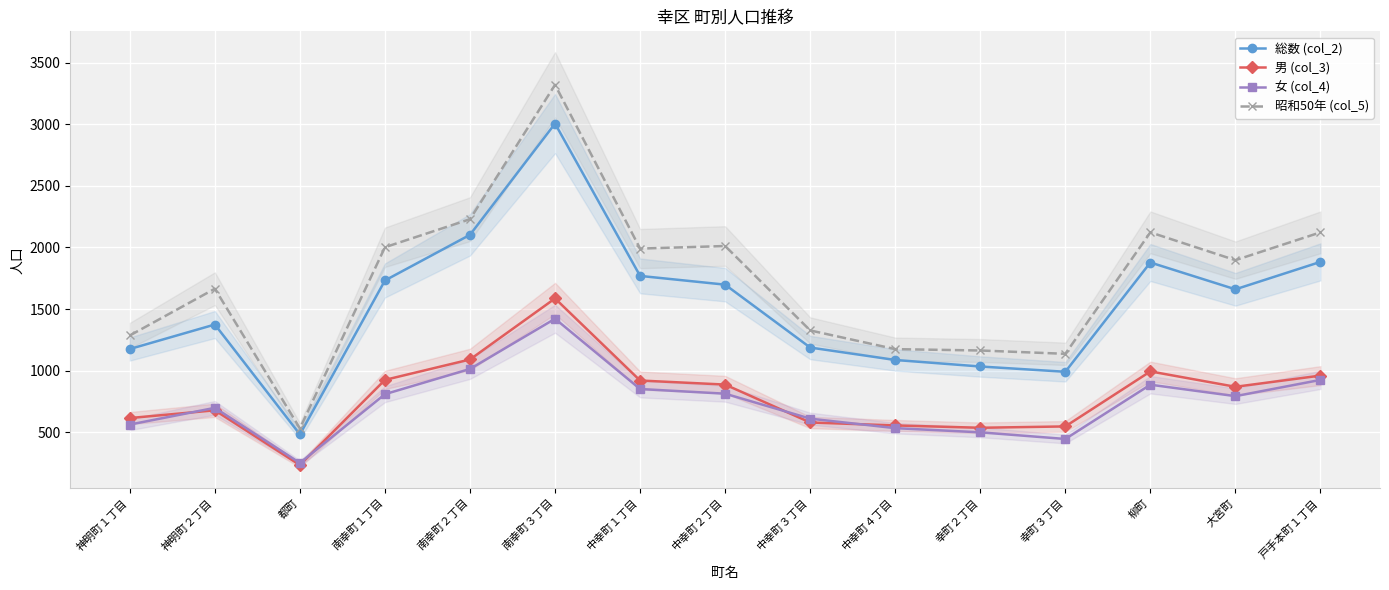

Where is 女 (col_4) nearest to the value 835?

中幸町１丁目